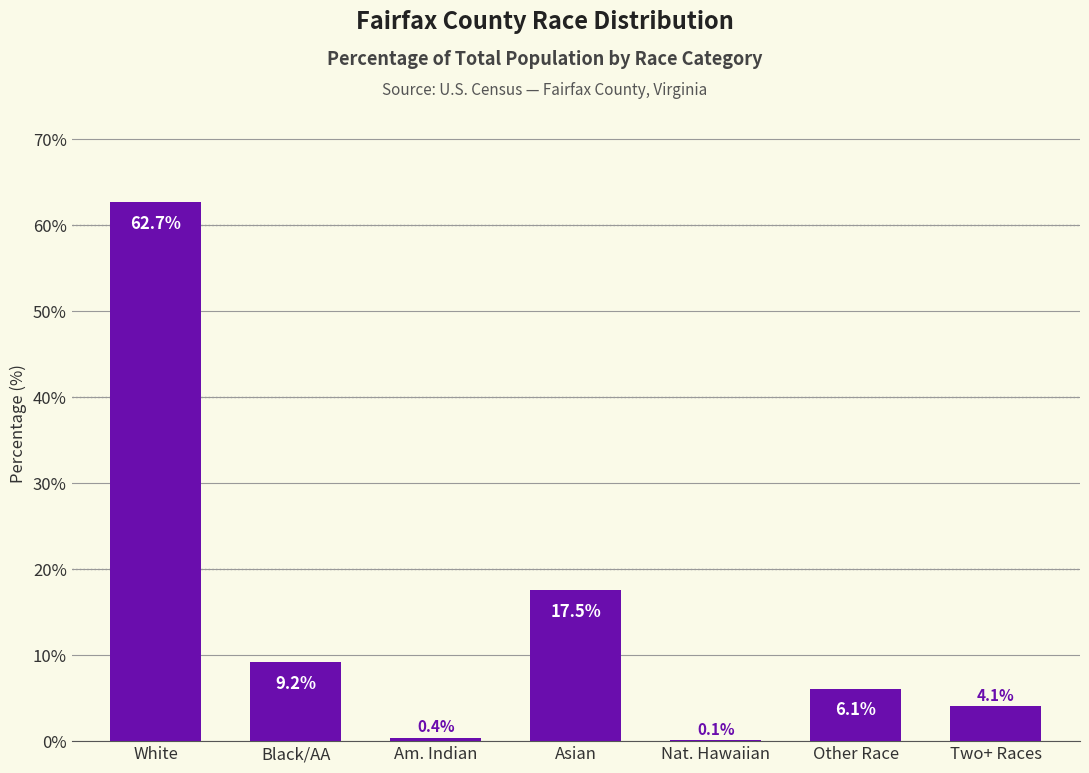

What is the sum of the values at Other Race and Nat. Hawaiian?

6.2